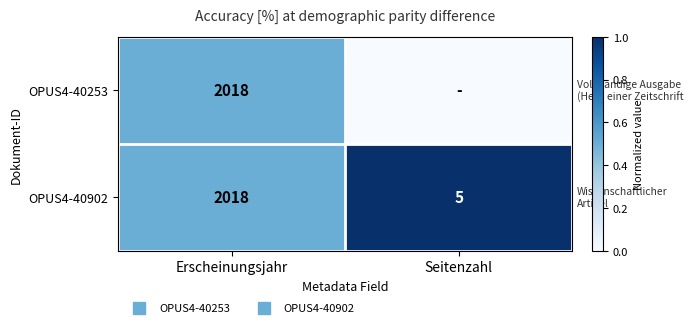

What is the maximum value shown in the chart?

1.0